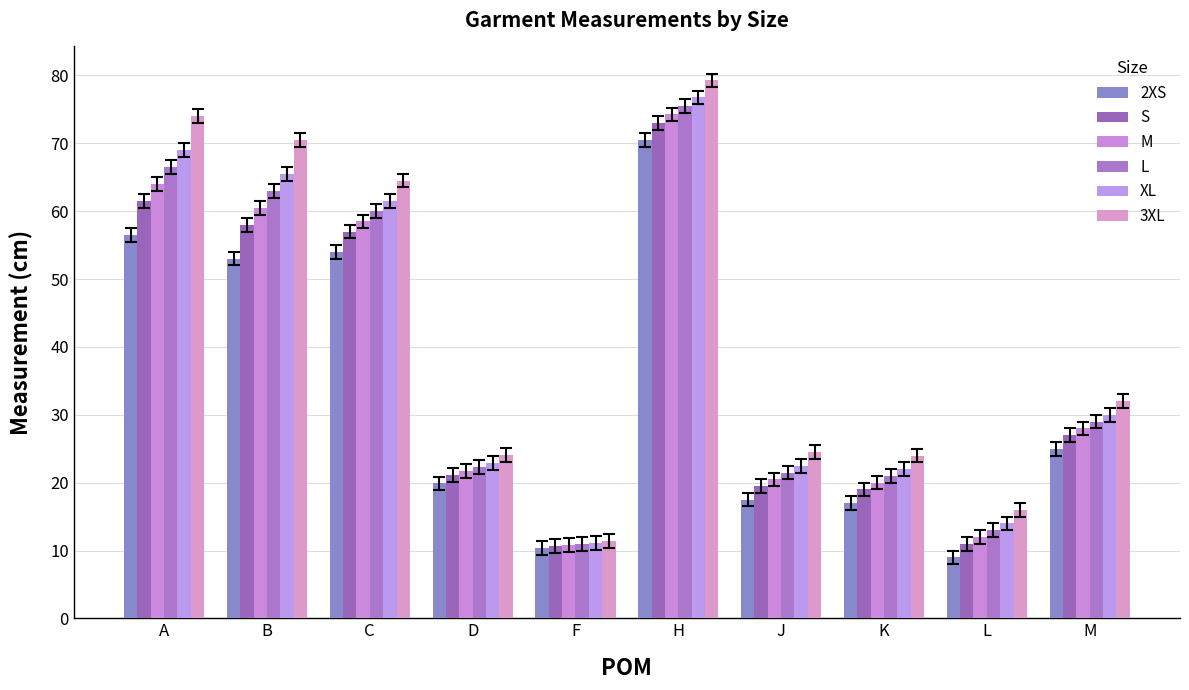

What are all the series names shown in the legend?

2XS, S, M, L, XL, 3XL